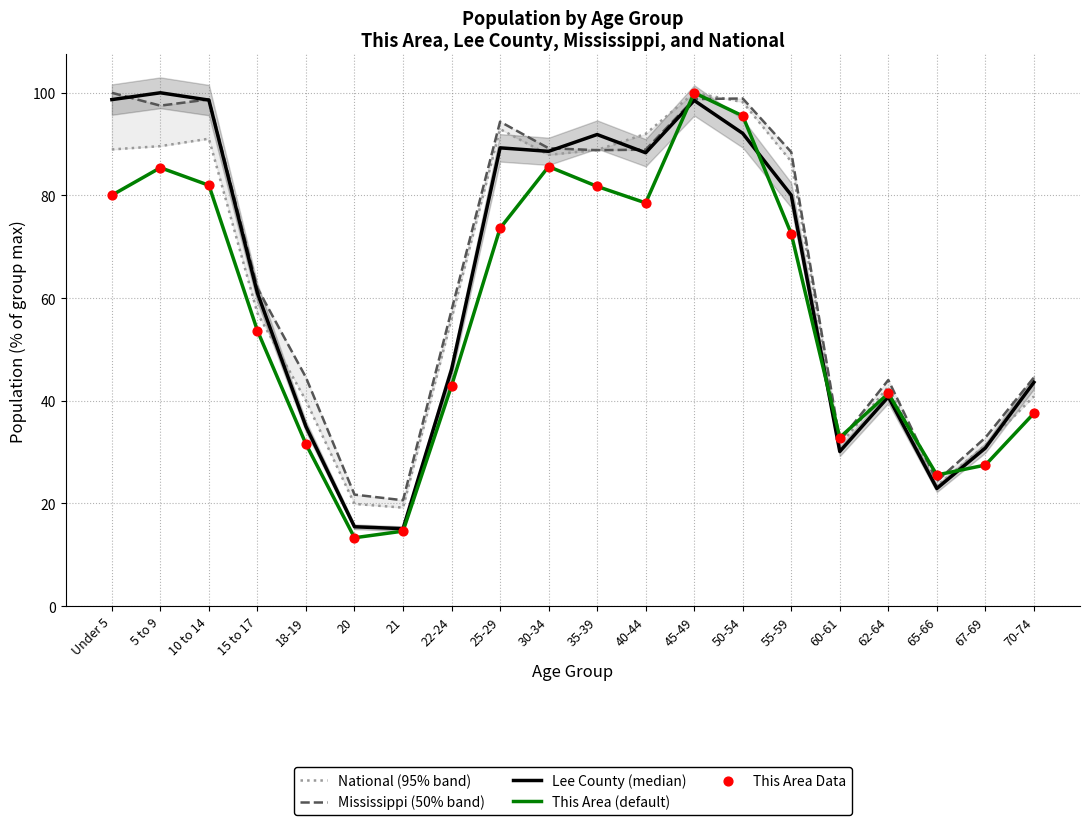

Is the value of This Area (default) at 40-44 greater than the value of National (95% band) at 18-19?

Yes